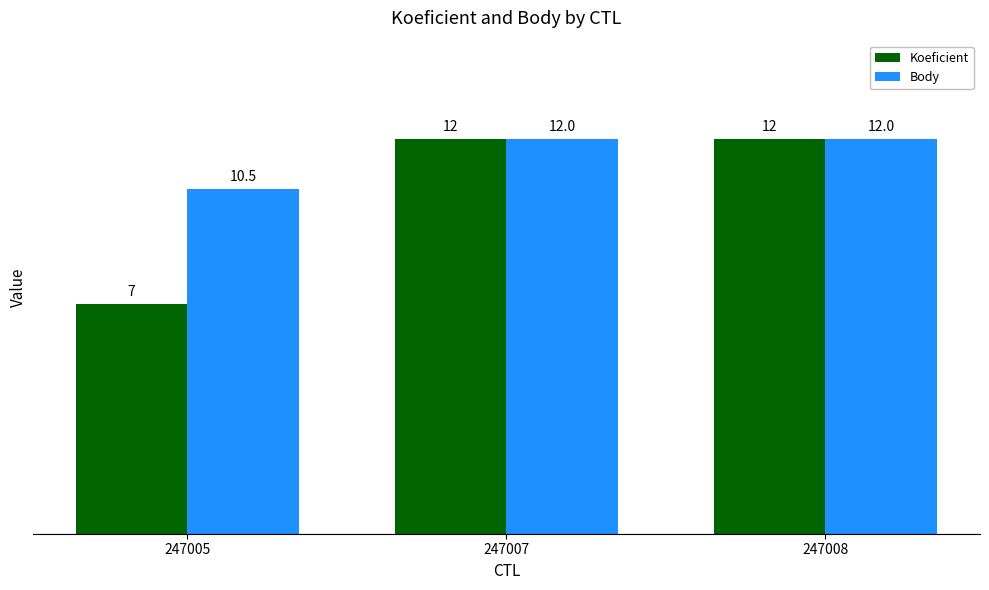

What are all the series names shown in the legend?

Koeficient, Body